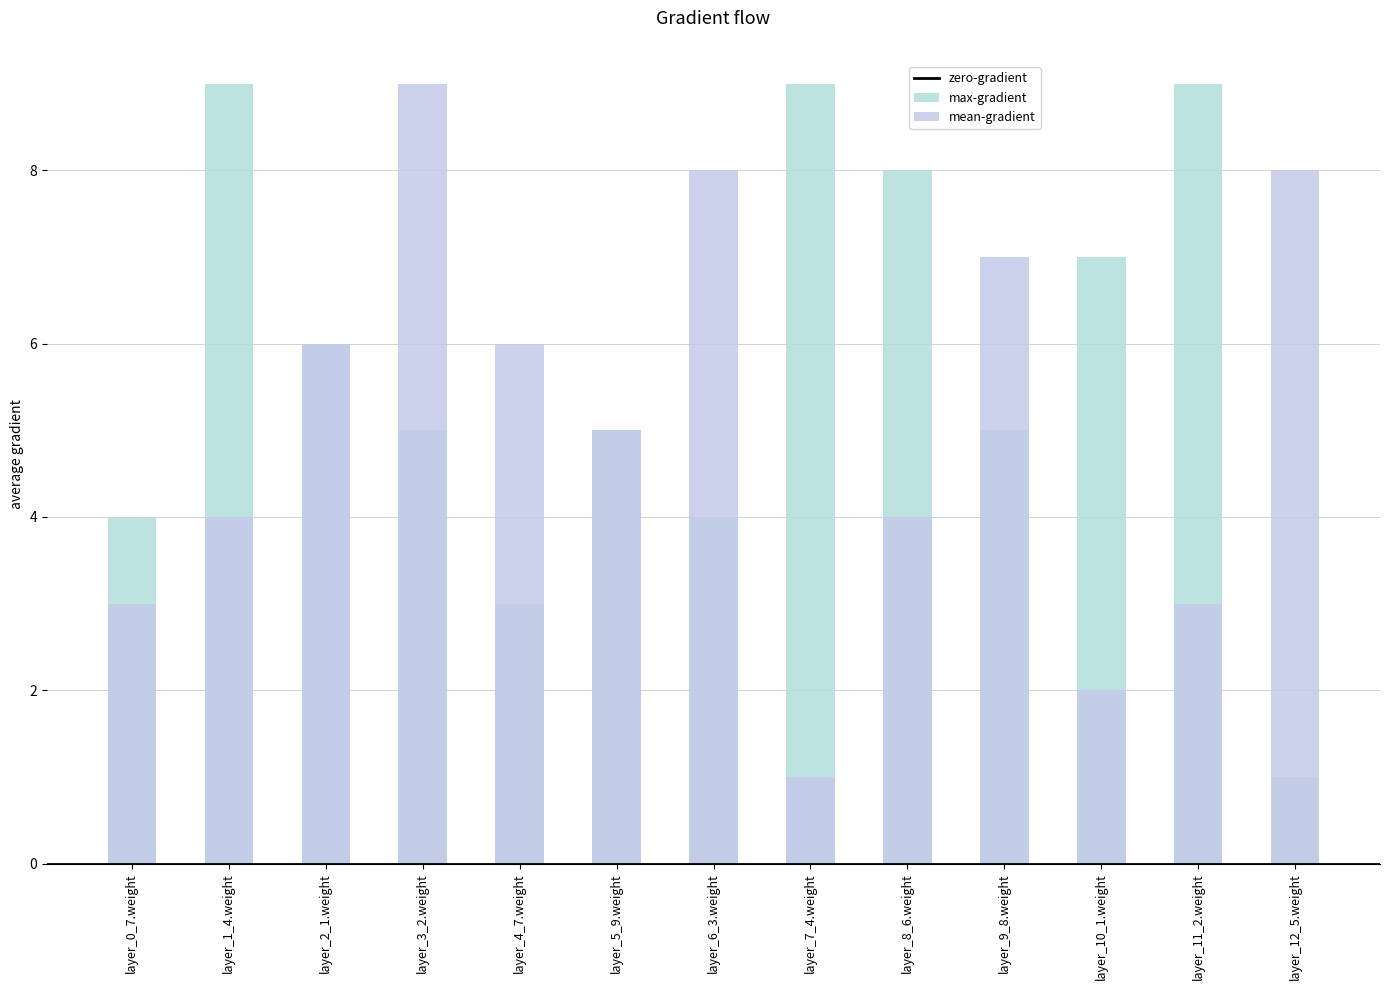

The value of max-gradient at layer_0_7.weight is 4. True or false?

True